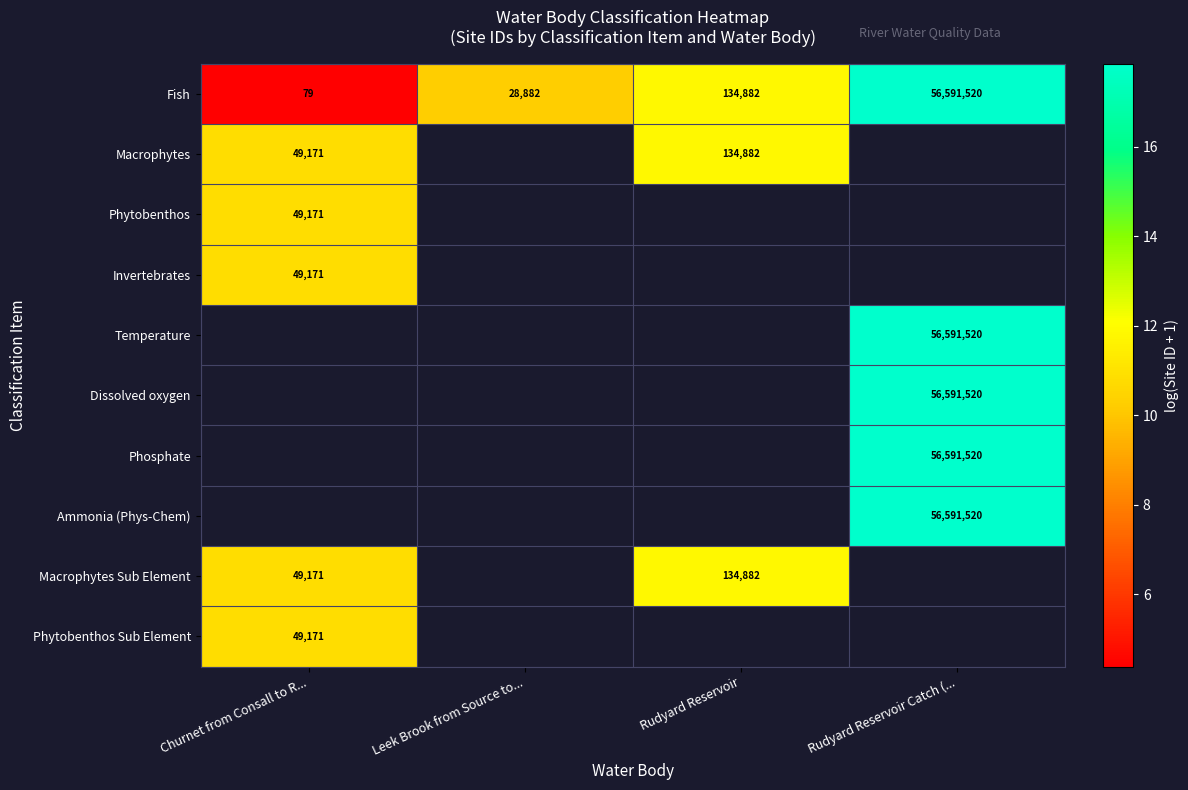

At which label is Fish closest to 28295799?

Rudyard Reservoir